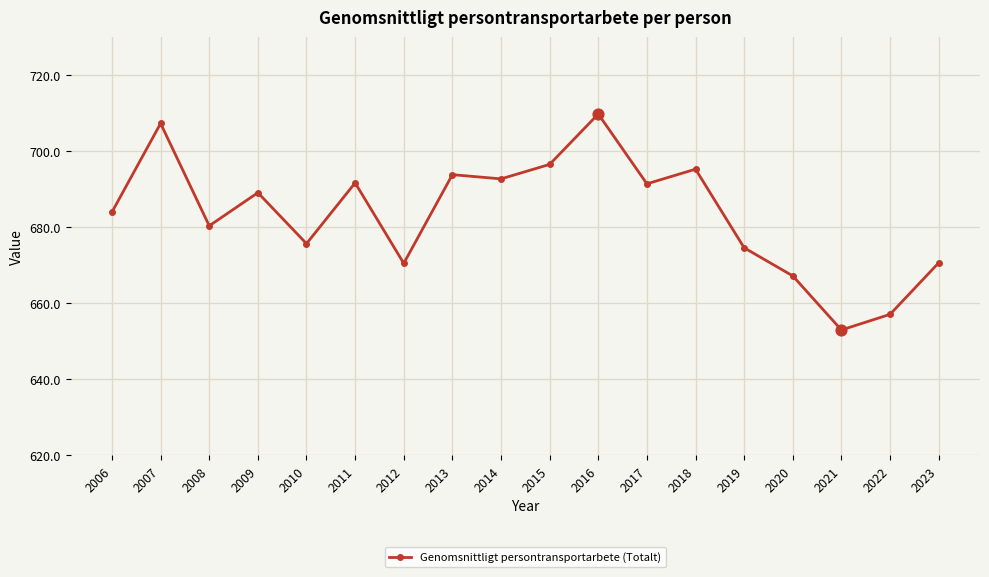

What is the change in value from 2013 to 2015?

+2.7